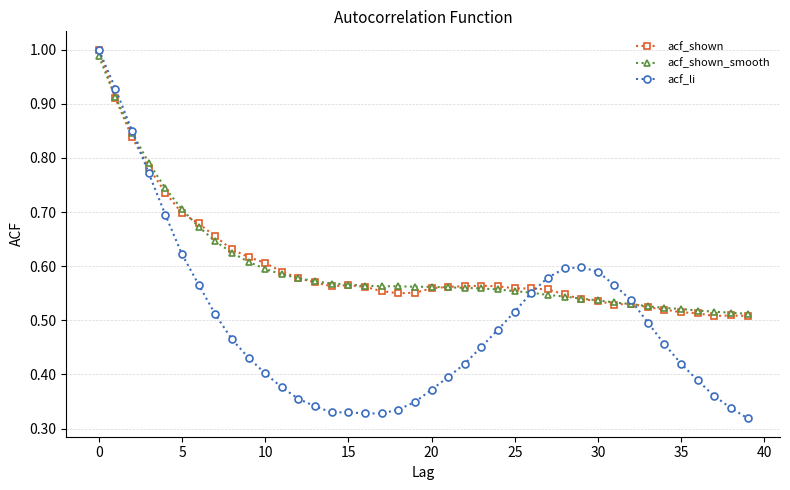

Which series has the largest range (max minus min)?

acf_li